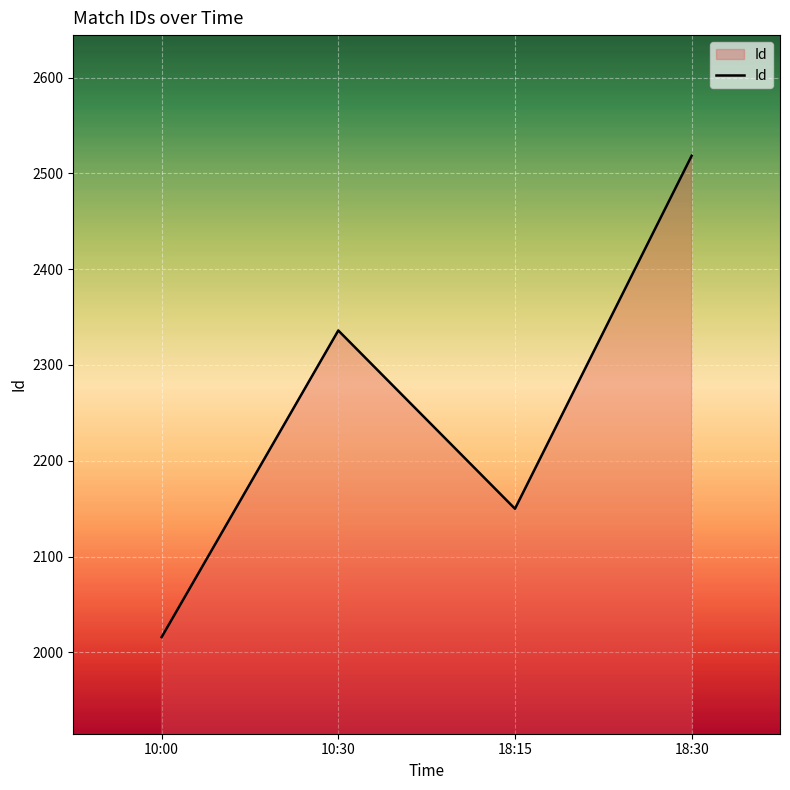

What is the difference between the second highest and minimum values?

320.0